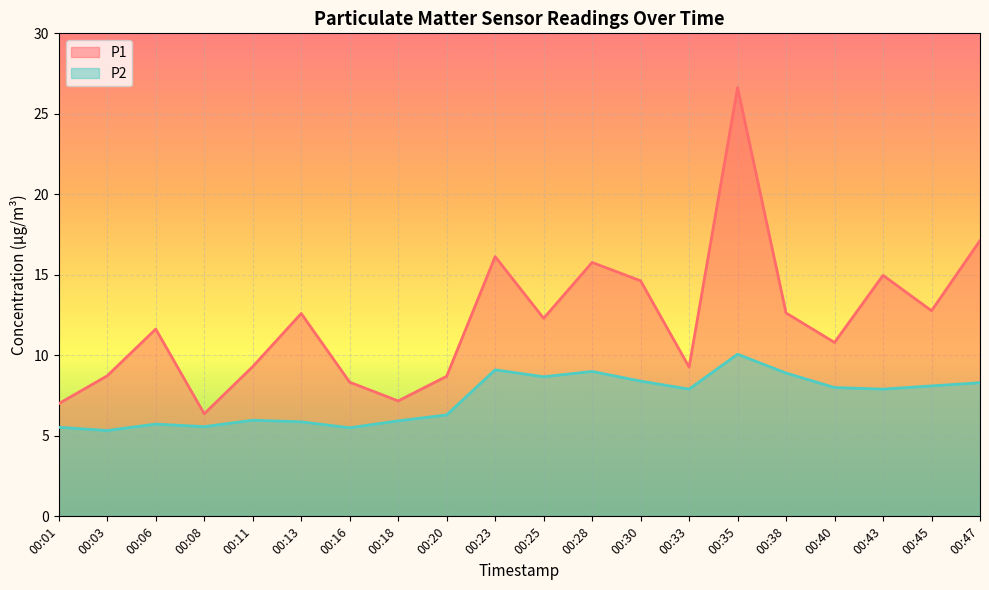

Reading left to right, extract all data points from this chart.

P1: 00:01=7.0	00:03=8.7	00:06=11.6	00:08=6.4	00:11=9.3	00:13=12.6	00:16=8.3	00:18=7.2	00:20=8.7	00:23=16.1	00:25=12.3	00:28=15.8	00:30=14.6	00:33=9.3	00:35=26.6	00:38=12.6	00:40=10.8	00:43=15.0	00:45=12.8	00:47=17.1
P2: 00:01=5.5	00:03=5.3	00:06=5.7	00:08=5.6	00:11=6.0	00:13=5.9	00:16=5.5	00:18=5.9	00:20=6.3	00:23=9.1	00:25=8.7	00:28=9.0	00:30=8.4	00:33=7.9	00:35=10.1	00:38=8.9	00:40=8.0	00:43=7.9	00:45=8.1	00:47=8.3